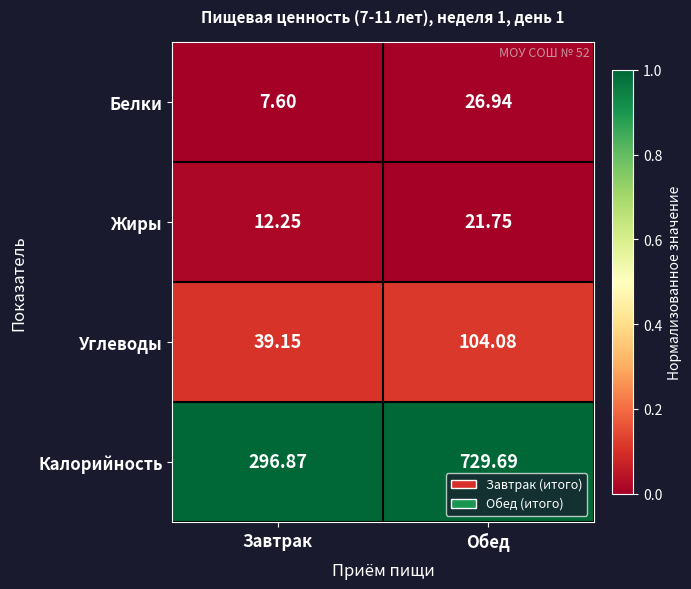

Which category has the lowest value across all series?

Завтрак